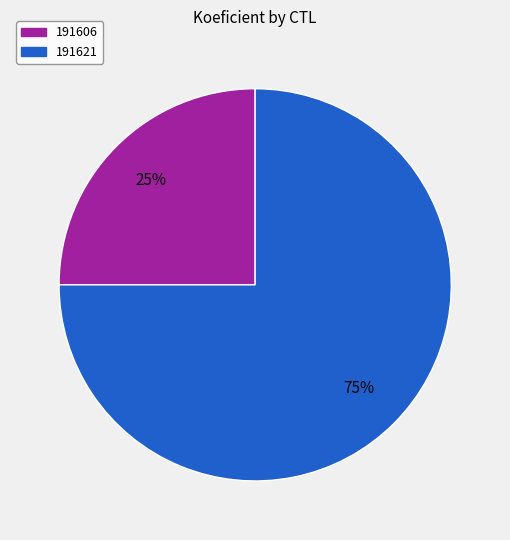

Rank the categories by value from lowest to highest.

191606, 191621